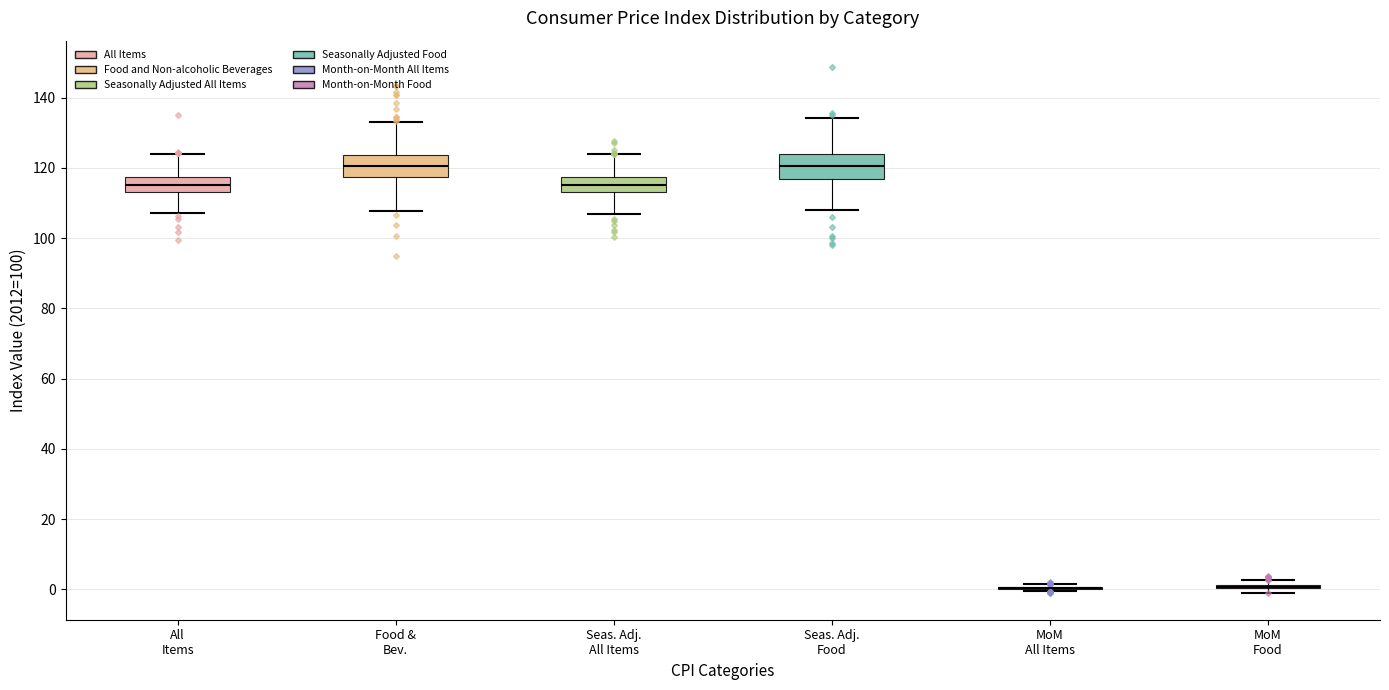

Where does the lower whisker of the box for Seas. Adj. Food end on the y-axis? The values are not printed on the chart, so give them approximately, as read against the axis.

108